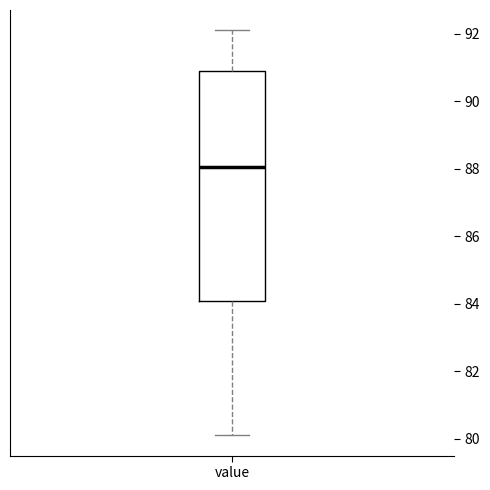

Read this box plot against the y-axis: the position of the median line, the range covered by the box, and the ends of both whiskers. The values are not printed on the chart, so give them approximately, as read against the axis.

median 88.0, box 84.0 to 91.0, whiskers 80.2 to 92.2